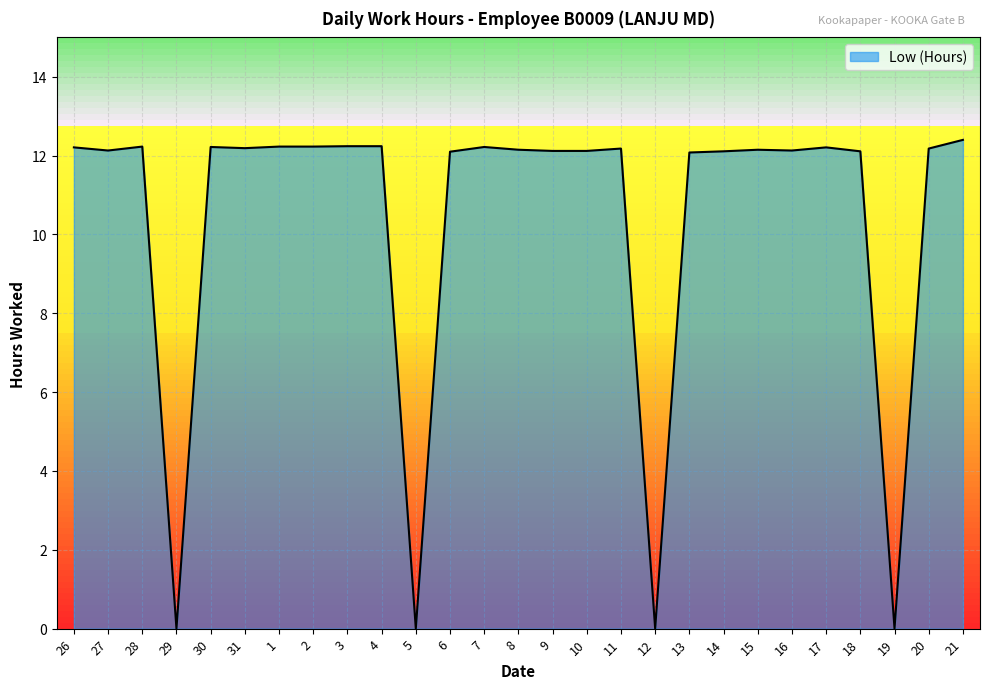

Read the value at 30.

12.2